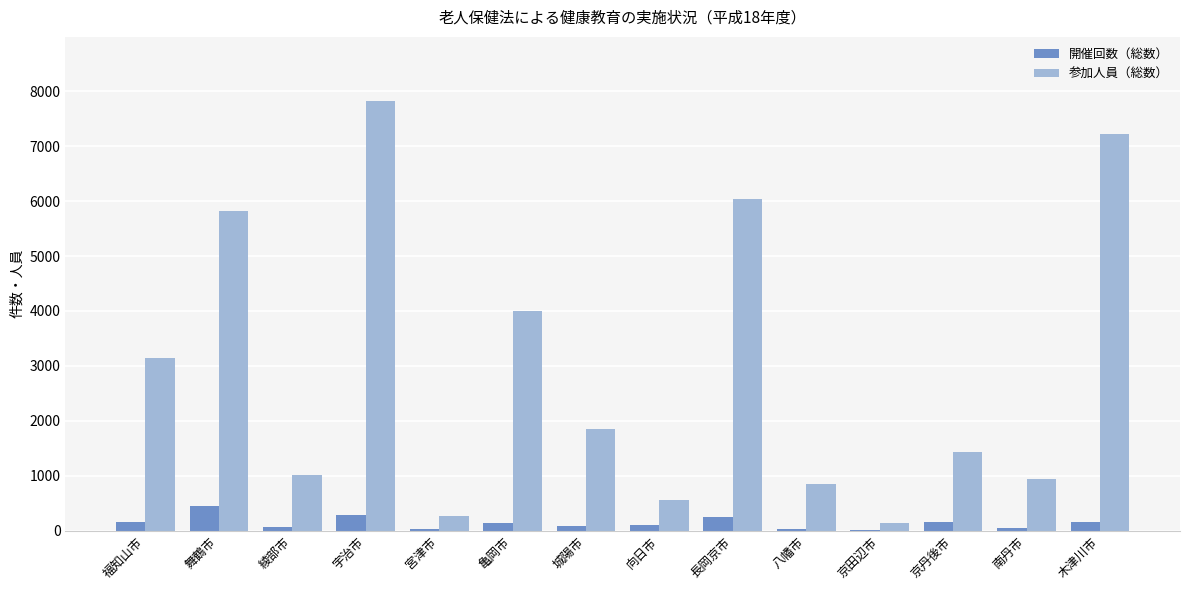

Is it true that 参加人員（総数） equals 257 at 宮津市?

True